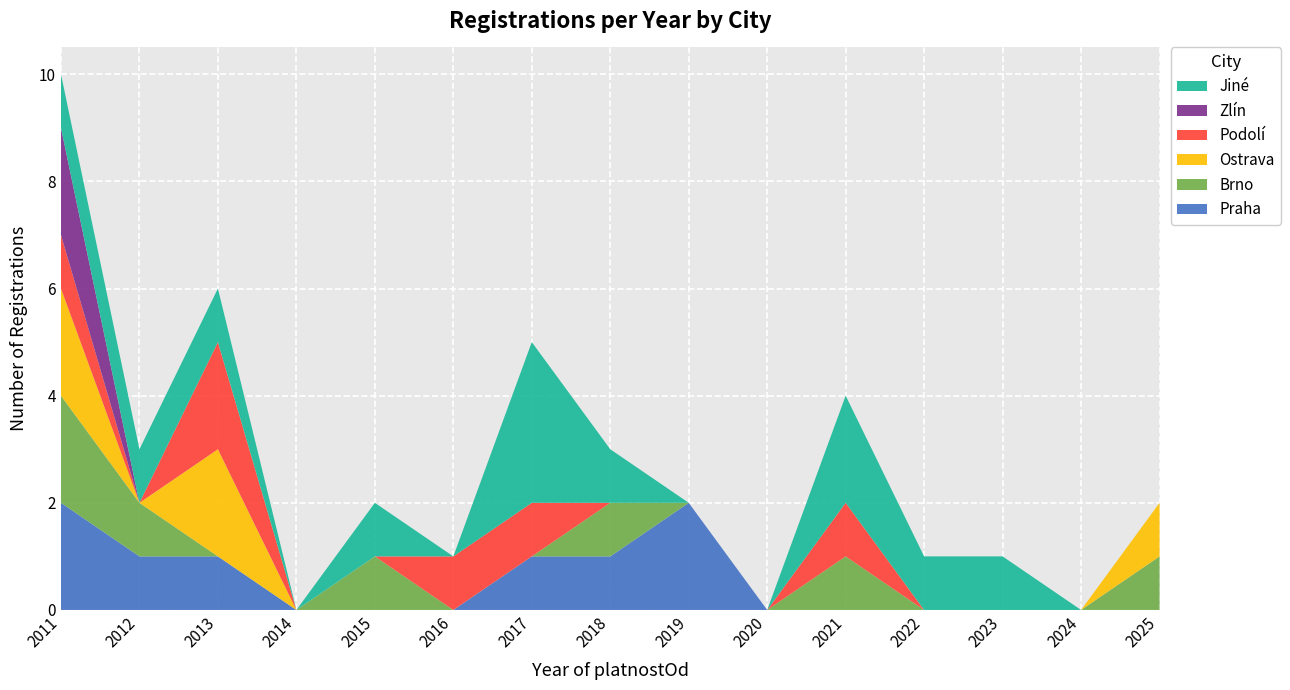

Is it true that Praha equals 3 at 2011?

False